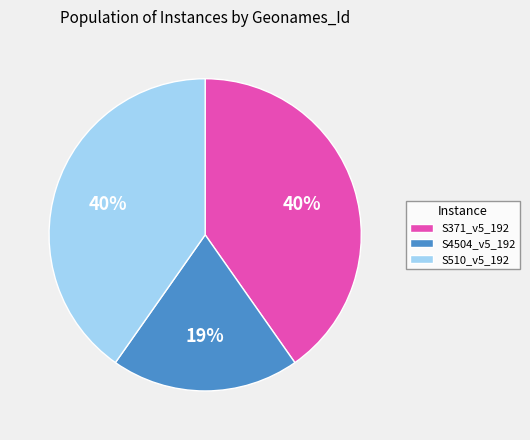

To the nearest percent, what portion does S4504_v5_192 represent?

19%